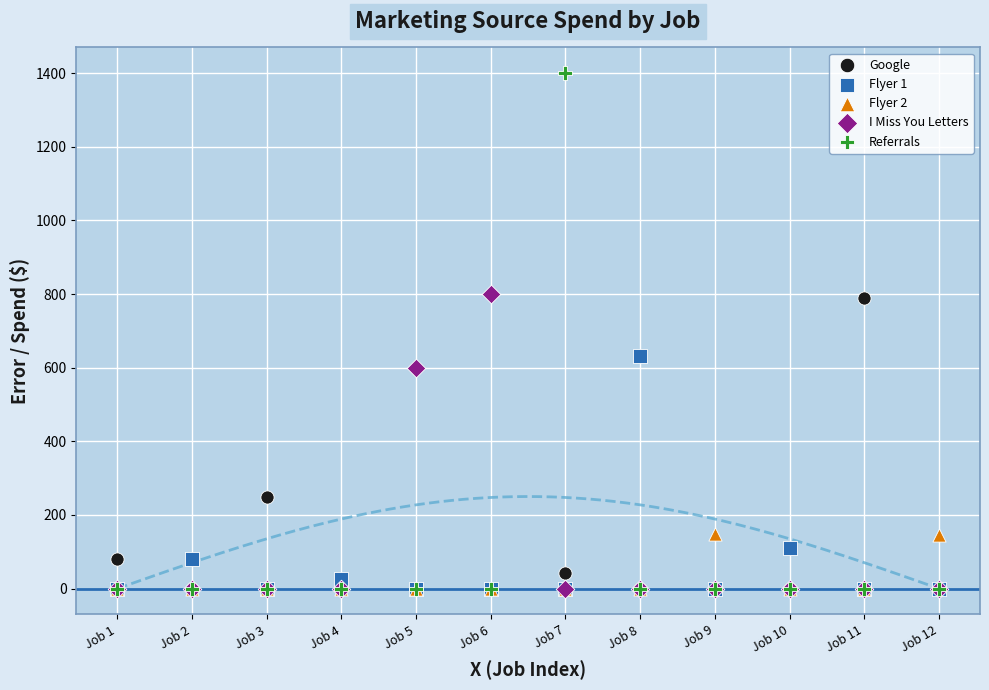

In the Google series, what Y value is closest to 394?

250